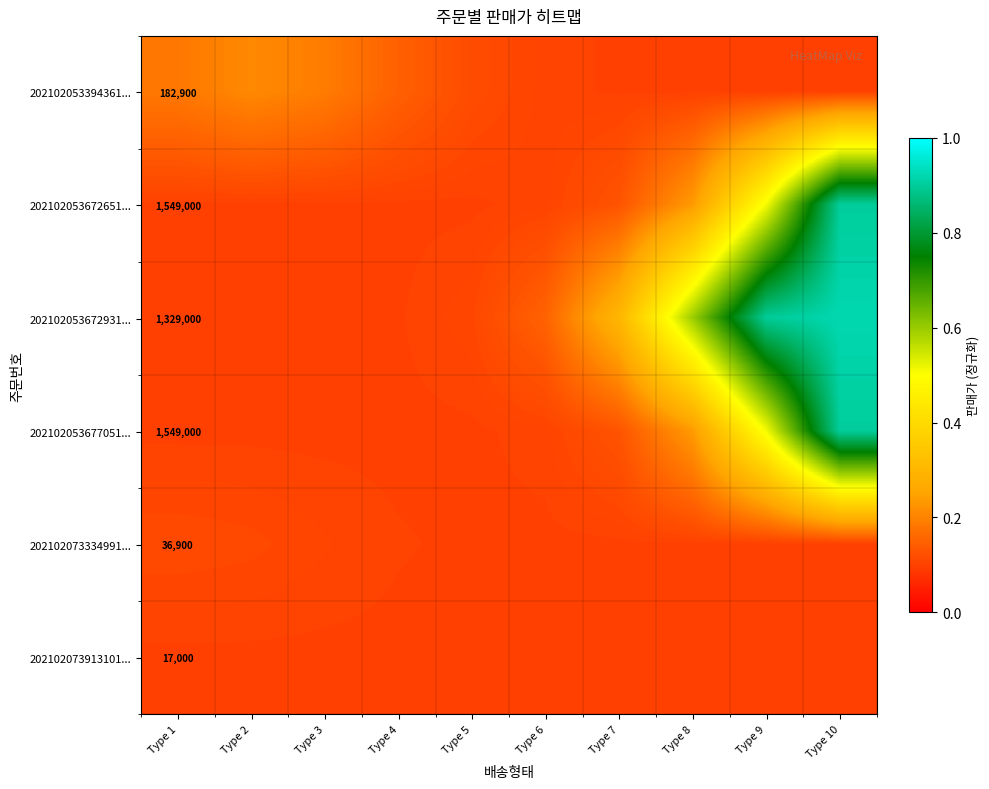

Count the number of data series in this chart.

6